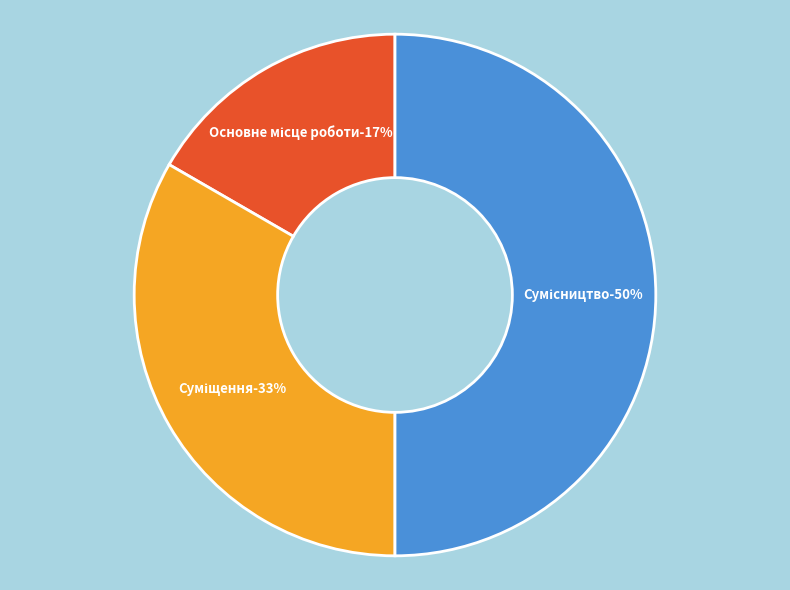

Rank the categories by value from highest to lowest.

Сумісництво, Суміщення, Основне місце роботи